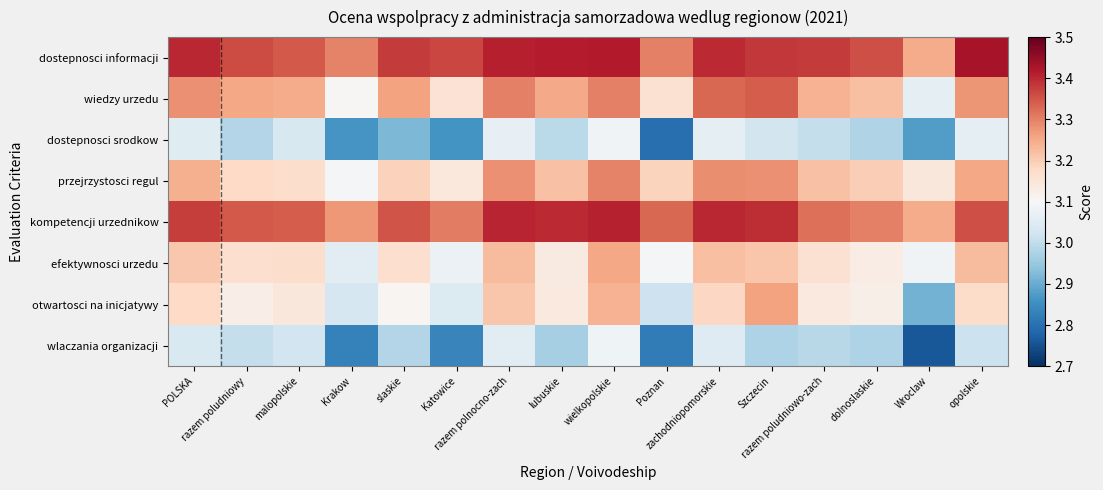

At which category is the sum across all series the highest?

wielkopolskie